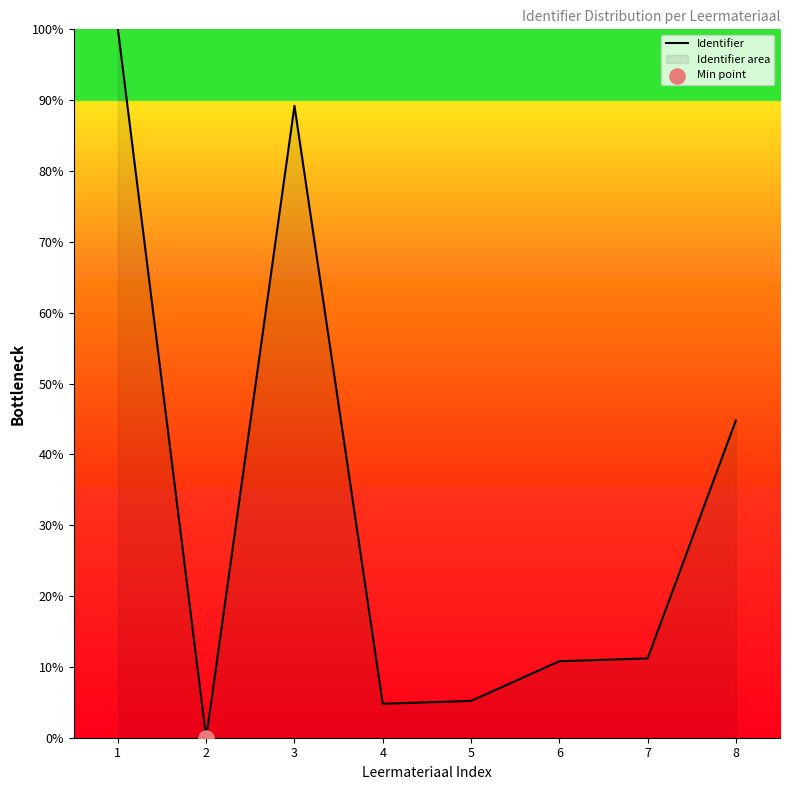

What is the change in value from 1 to 3?

-10.8